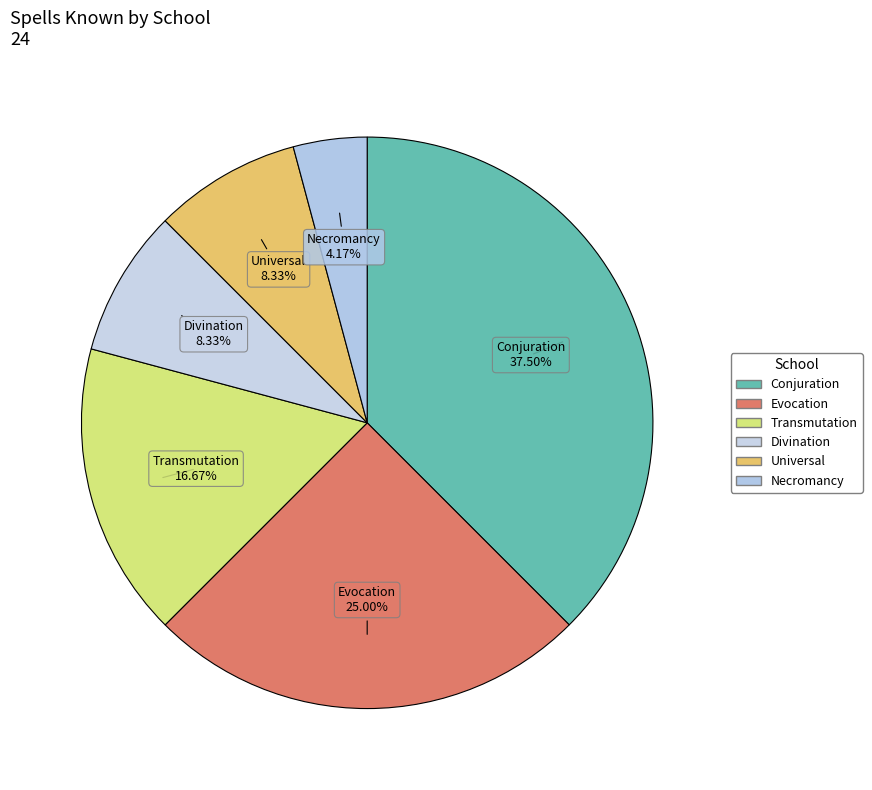

How many slices are in this pie chart?

6